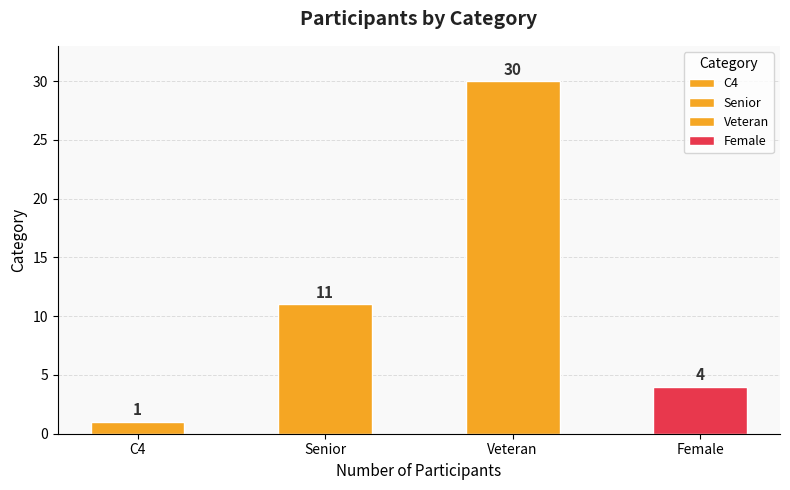

What is the value of the 3rd bar from the left?

30